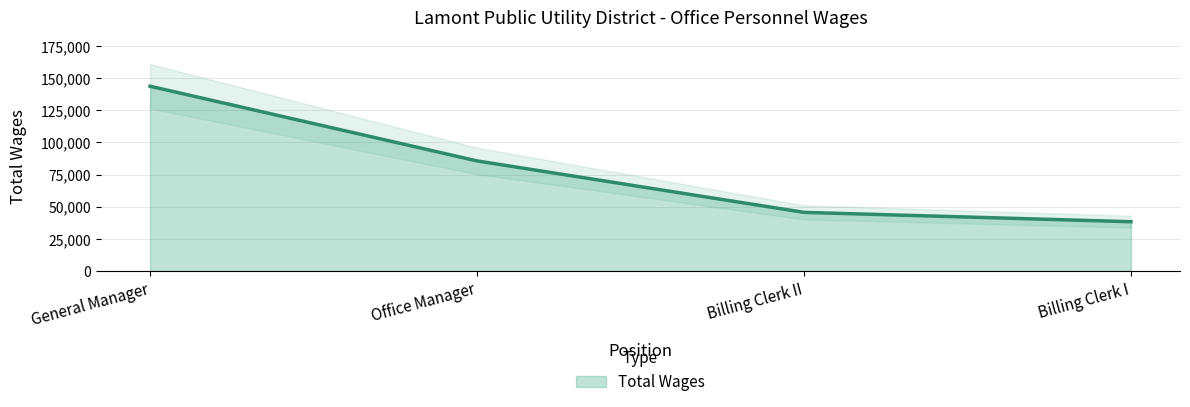

How many values exceed 85579?

1